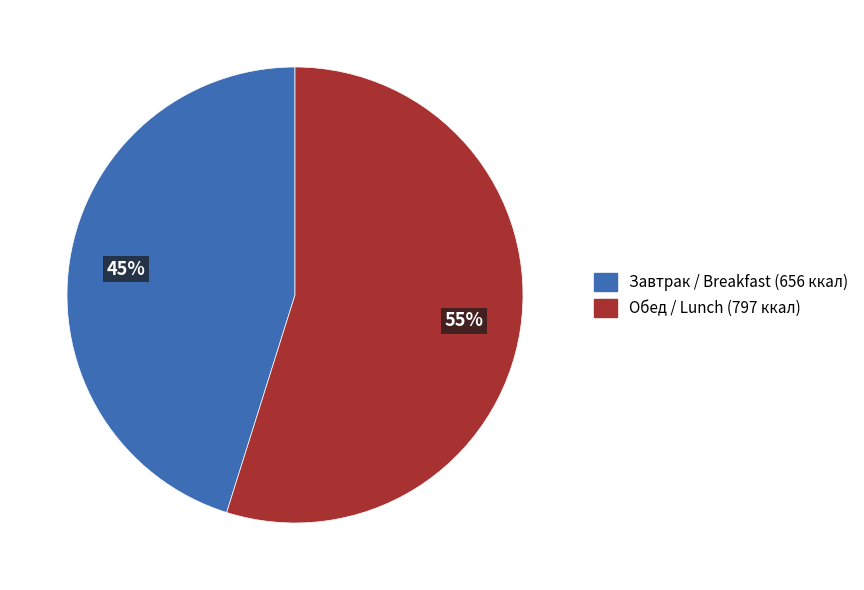

Does any single category account for the majority?

Yes